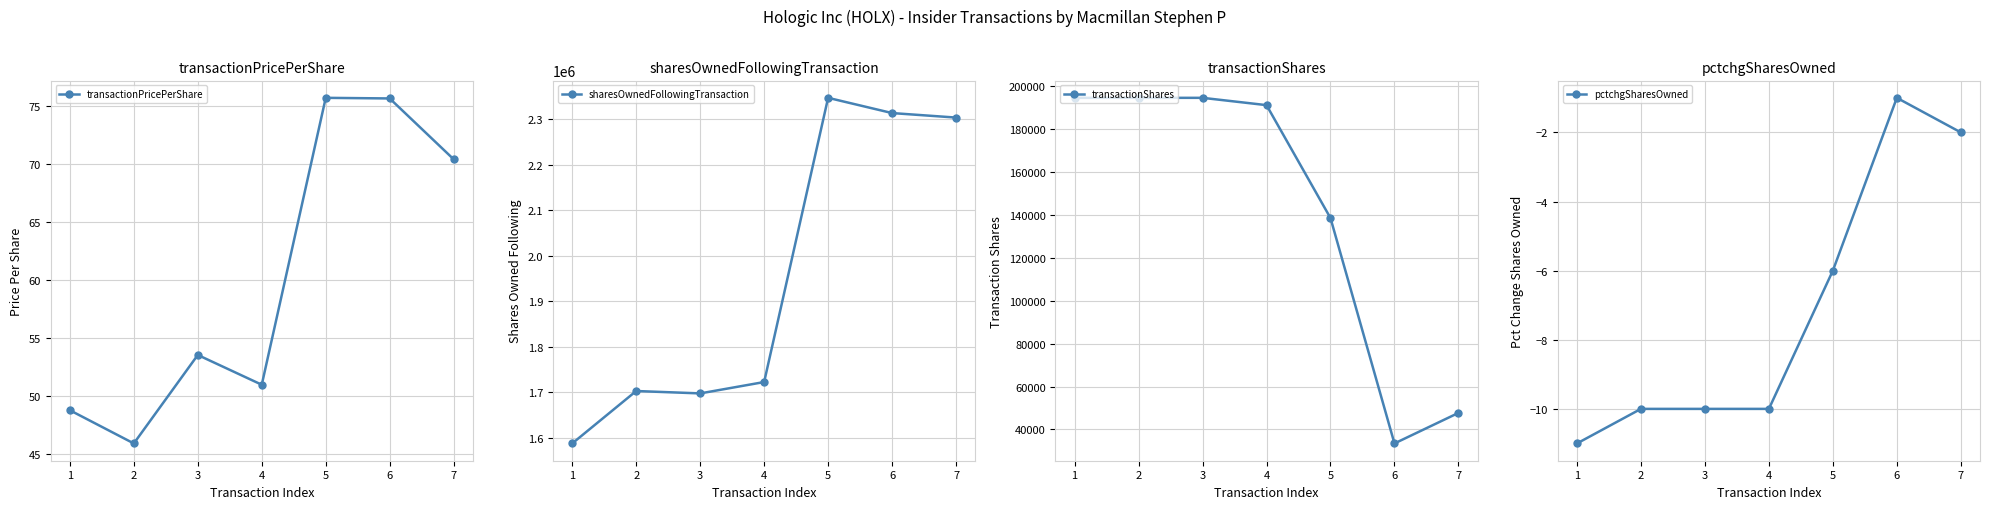

Does the chart have visible grid lines?

Yes